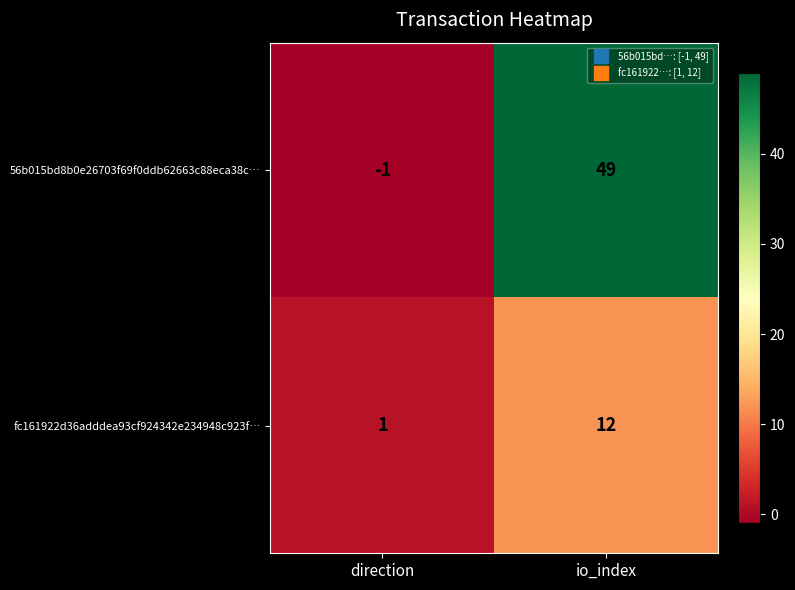

Between direction and io_index, which series saw the biggest shift?

56b015bd8b0e26703f69f0ddb62663c88eca38c…